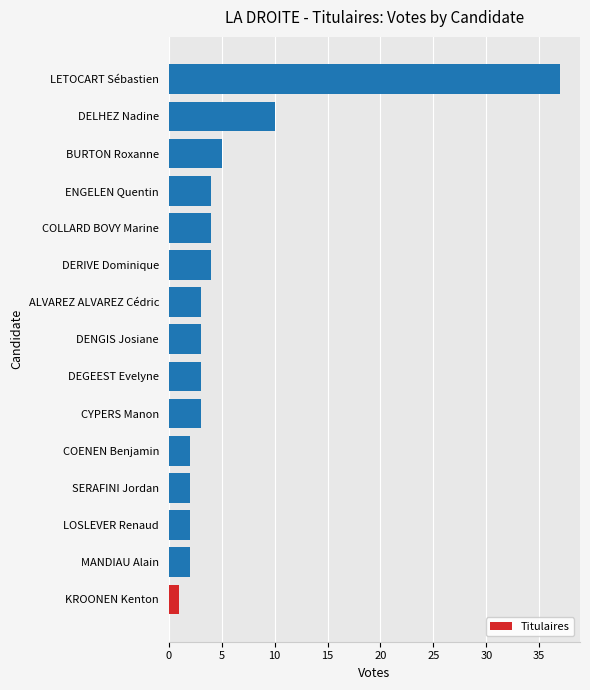

What is the sum of all values?

85